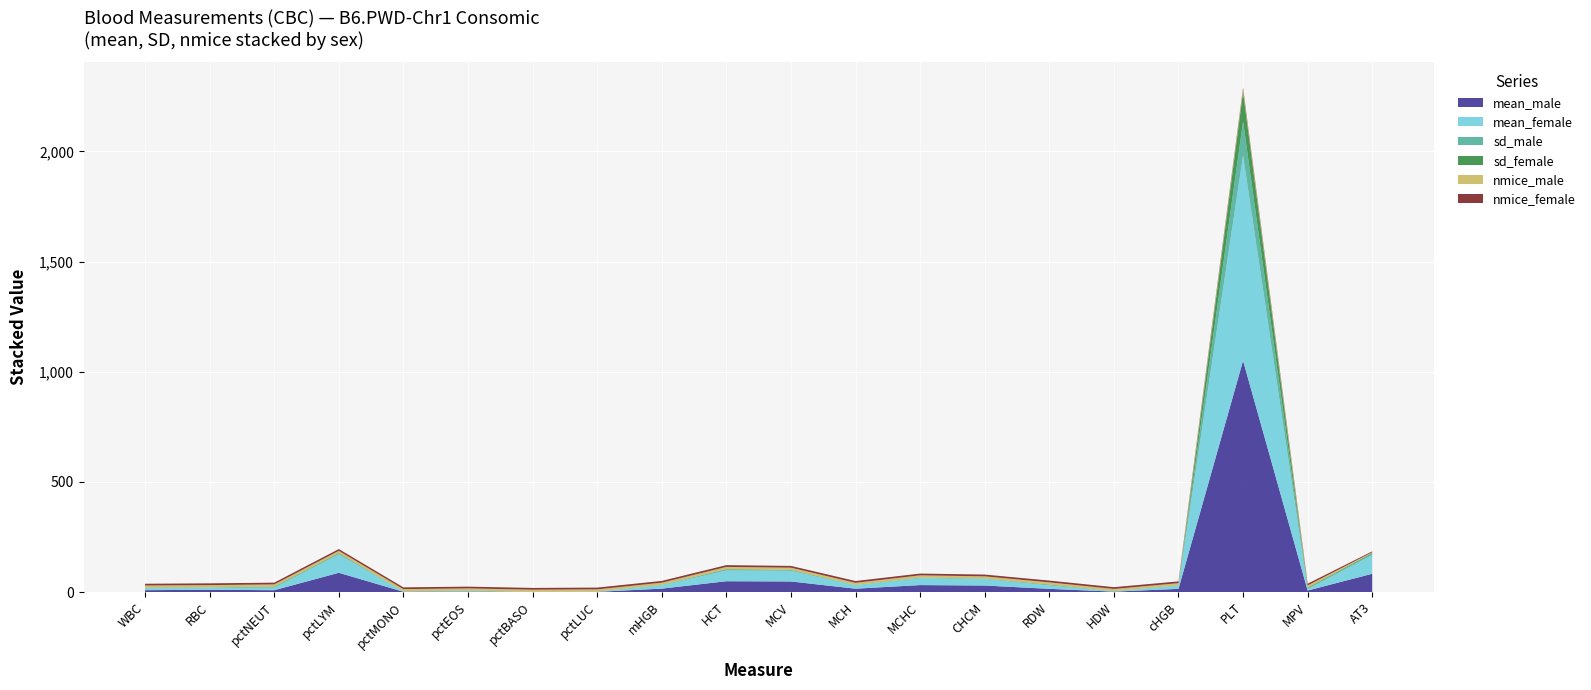

Reading left to right, what are all the values shown in this chart?

mean_male: WBC=8.4	RBC=10.2	pctNEUT=8.3	pctLYM=87.3	pctMONO=1.2	pctEOS=2.1	pctBASO=0.2	pctLUC=0.8	mHGB=15.4	HCT=49.0	MCV=47.9	MCH=15.1	MCHC=31.5	CHCM=29.5	RDW=14.5	HDW=1.7	cHGB=14.4	PLT=1050.0	MPV=6.8	AT3=82.9
mean_female: WBC=8.1	RBC=9.9	pctNEUT=11.4	pctLYM=83.6	pctMONO=1.1	pctEOS=2.7	pctBASO=0.2	pctLUC=0.9	mHGB=15.4	HCT=48.5	MCV=48.9	MCH=15.6	MCHC=31.8	CHCM=29.8	RDW=16.0	HDW=1.8	cHGB=14.4	PLT=931.0	MPV=6.7	AT3=84.7
sd_male: WBC=1.3	RBC=0.7	pctNEUT=2.6	pctLYM=3.4	pctMONO=0.5	pctEOS=0.8	pctBASO=0.1	pctLUC=0.2	mHGB=0.8	HCT=4.4	MCV=1.2	MCH=0.5	MCHC=1.4	CHCM=1.1	RDW=1.3	HDW=0.2	cHGB=0.8	PLT=155.0	MPV=3.0	AT3=6.8
sd_female: WBC=1.8	RBC=0.6	pctNEUT=2.3	pctLYM=2.6	pctMONO=0.4	pctEOS=0.8	pctBASO=0.1	pctLUC=0.3	mHGB=0.8	HCT=2.1	MCV=2.5	MCH=0.6	MCHC=1.0	CHCM=0.8	RDW=2.1	HDW=0.3	cHGB=0.7	PLT=135.0	MPV=3.3	AT3=3.1
nmice_male: WBC=10.0	RBC=10.0	pctNEUT=10.0	pctLYM=10.0	pctMONO=10.0	pctEOS=10.0	pctBASO=10.0	pctLUC=10.0	mHGB=10.0	HCT=10.0	MCV=10.0	MCH=10.0	MCHC=10.0	CHCM=10.0	RDW=10.0	HDW=10.0	cHGB=10.0	PLT=10.0	MPV=10.0	AT3=3.0
nmice_female: WBC=8.0	RBC=8.0	pctNEUT=8.0	pctLYM=8.0	pctMONO=8.0	pctEOS=8.0	pctBASO=8.0	pctLUC=8.0	mHGB=8.0	HCT=8.0	MCV=8.0	MCH=8.0	MCHC=8.0	CHCM=8.0	RDW=8.0	HDW=8.0	cHGB=8.0	PLT=8.0	MPV=8.0	AT3=4.0